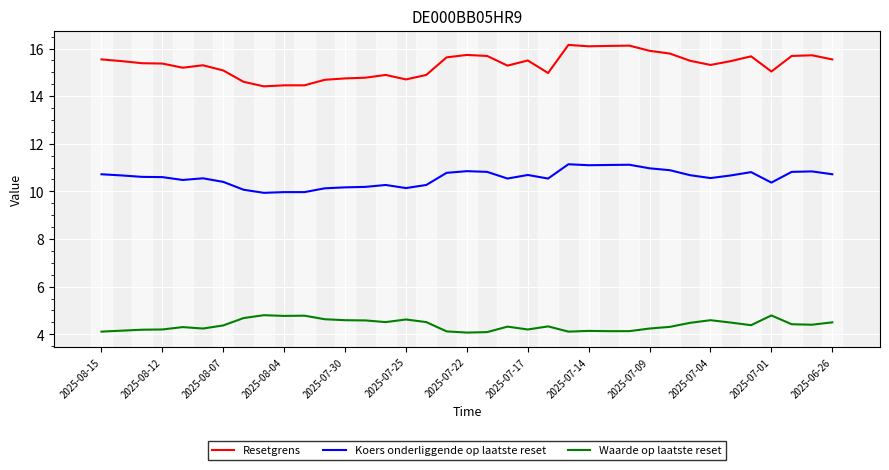

Which series has the widest spread of values?

Resetgrens